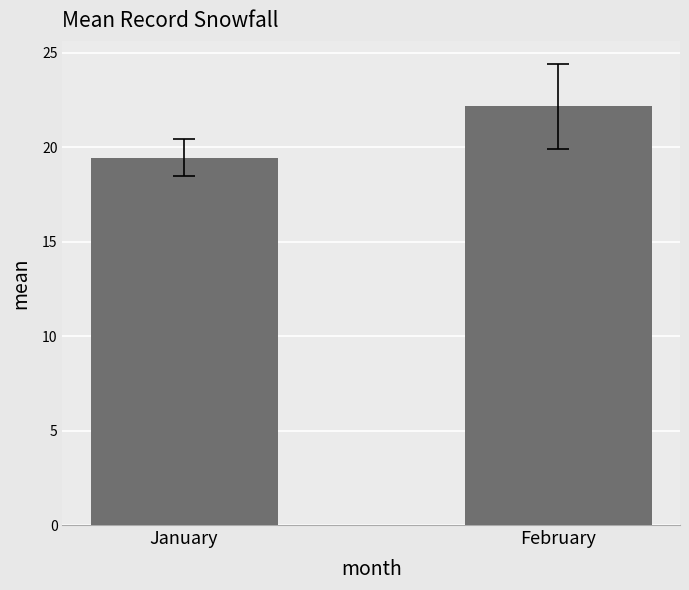

What is the difference between the values at February and January?

2.7